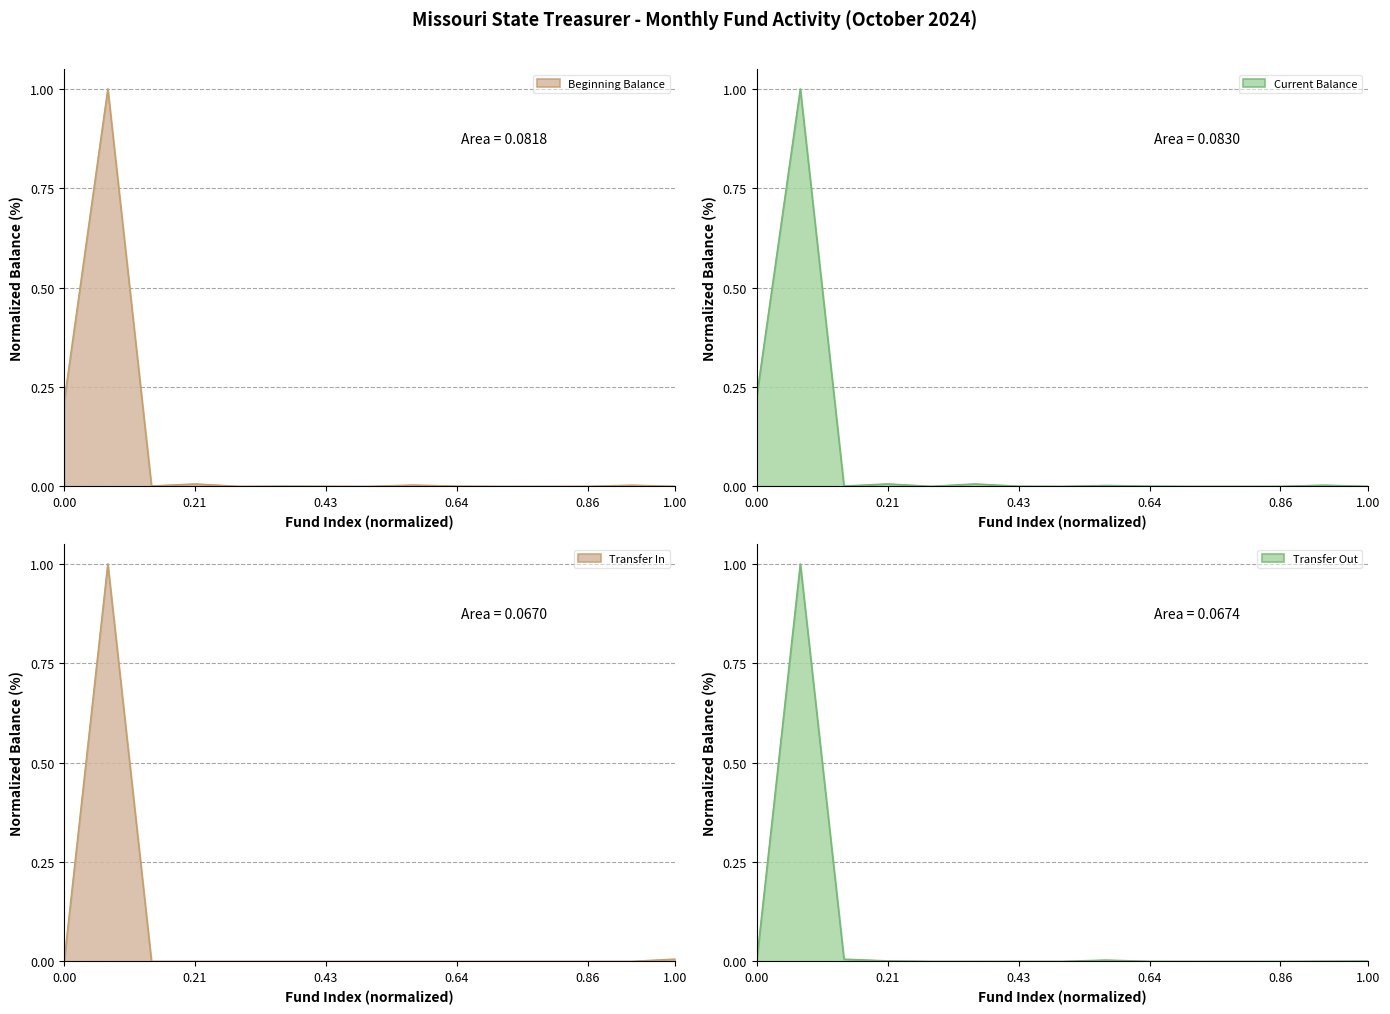

How many categories are shown in the chart?

15